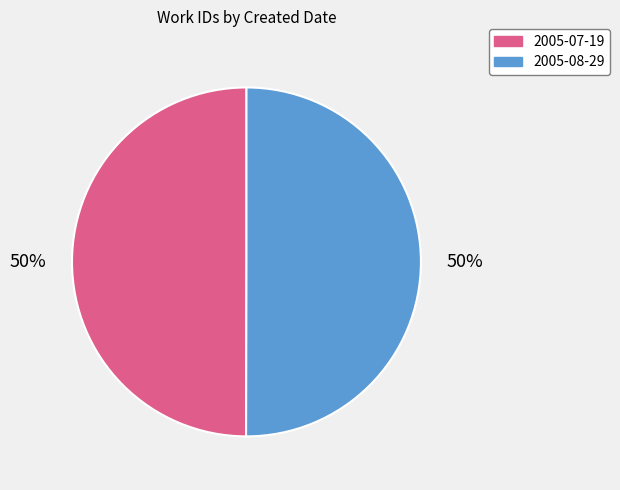

Is it true that 2005-07-19 is 50% of the pie?

True